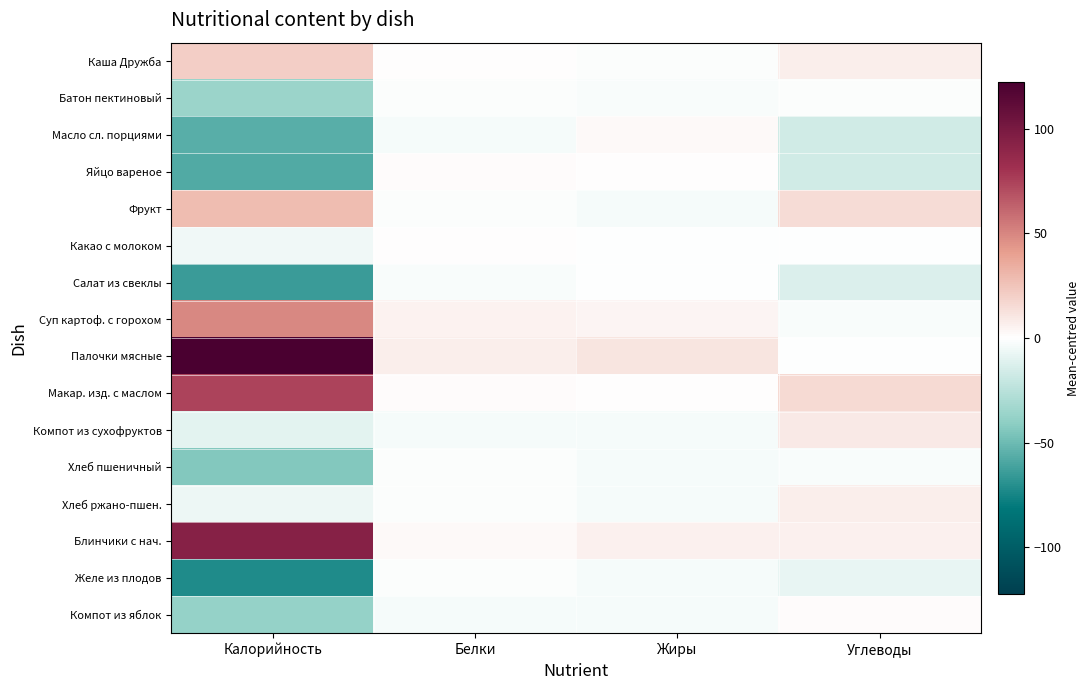

Which series has the largest range (max minus min)?

Палочки мясные